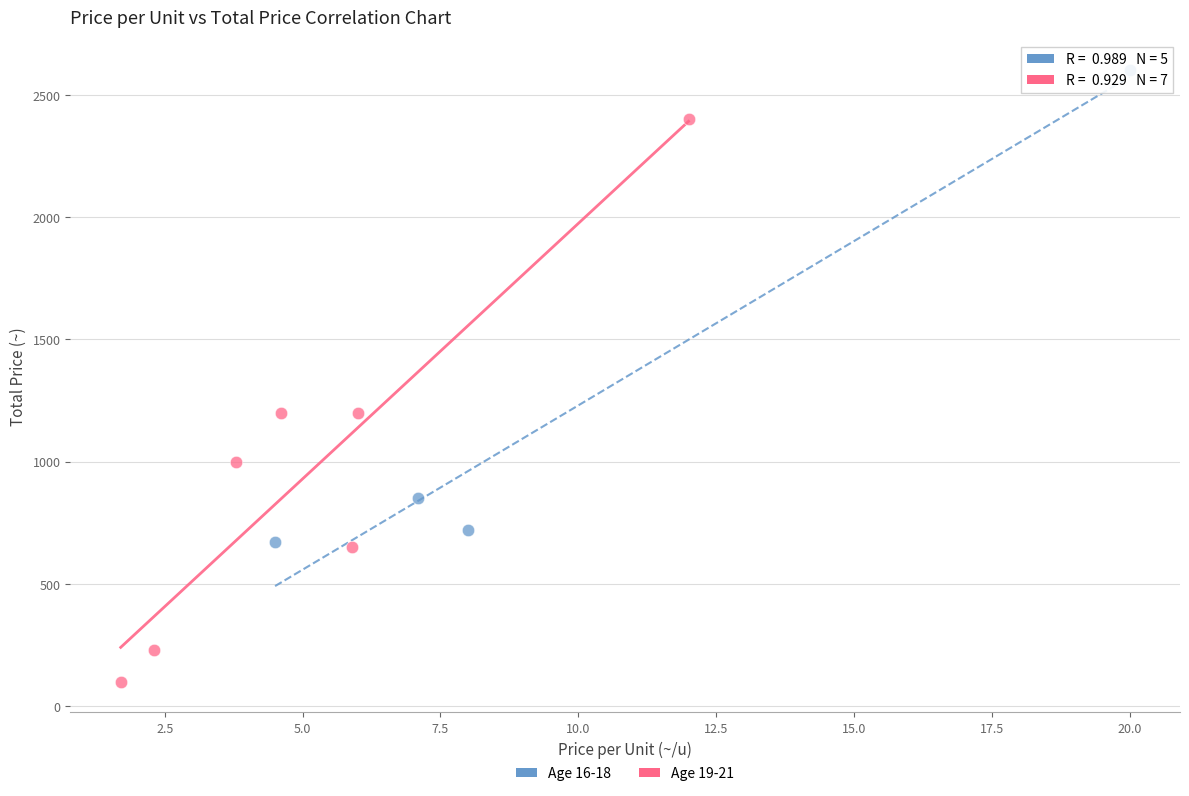

Which series contains the lowest Y value?

Age 19-21